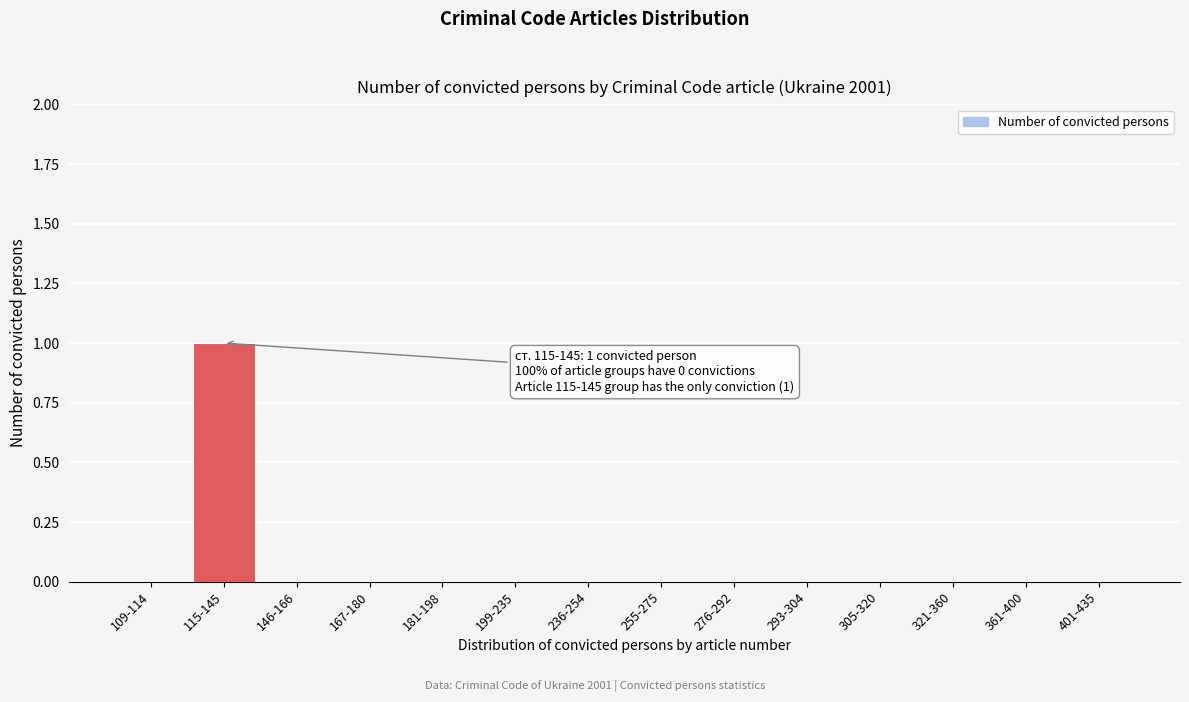

Reading left to right, what are all the values shown in this chart?

109-114=0	115-145=1	146-166=0	167-180=0	181-198=0	199-235=0	236-254=0	255-275=0	276-292=0	293-304=0	305-320=0	321-360=0	361-400=0	401-435=0